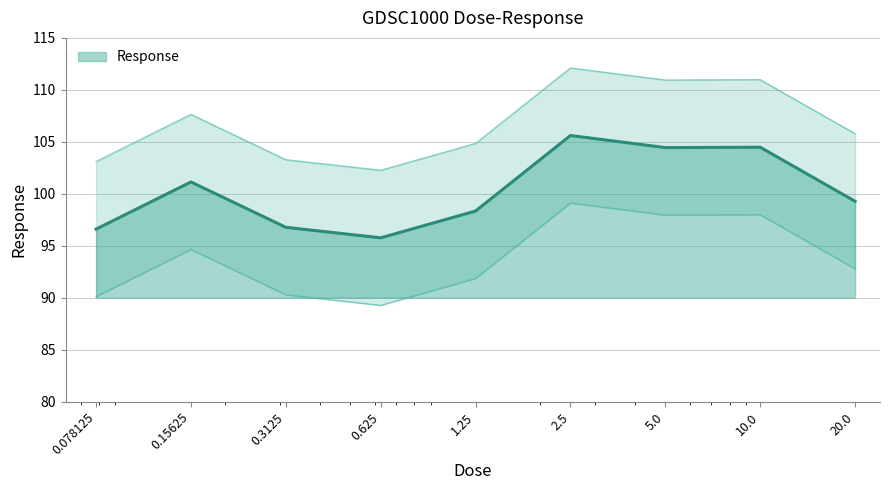

Reading right to left, transcribe all the data shown in this chart.

99.3	104.5	104.4	105.6	98.3	95.8	96.8	101.1	96.6